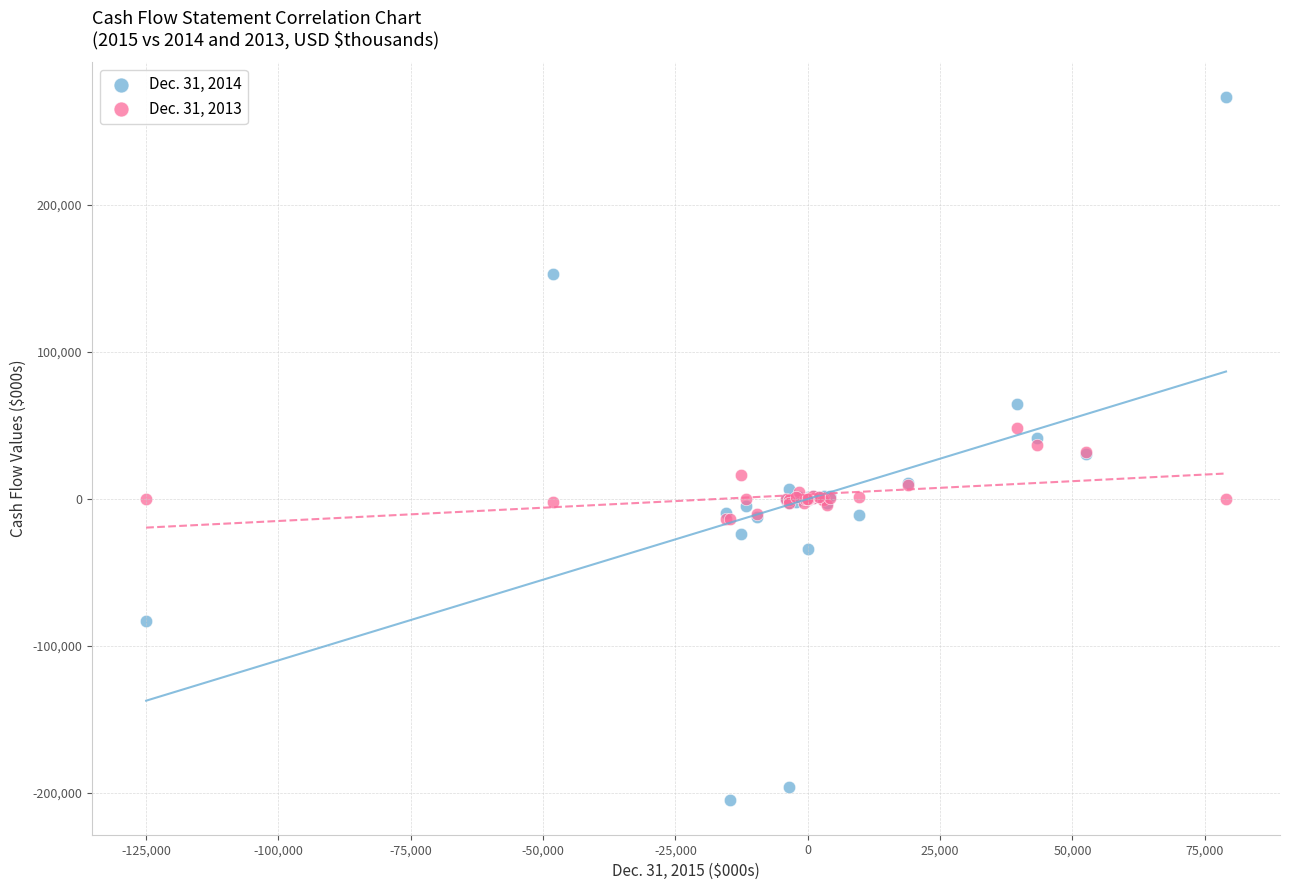

Which series reaches the maximum Y coordinate?

Dec. 31, 2014